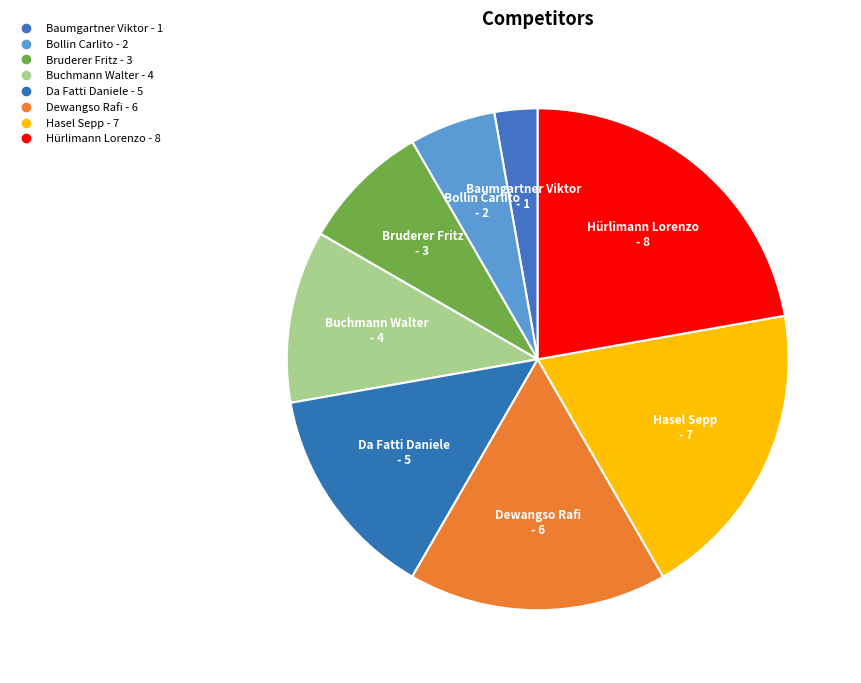

To the nearest percent, what is the combined percentage of Hasel Sepp and Bruderer Fritz?

28%